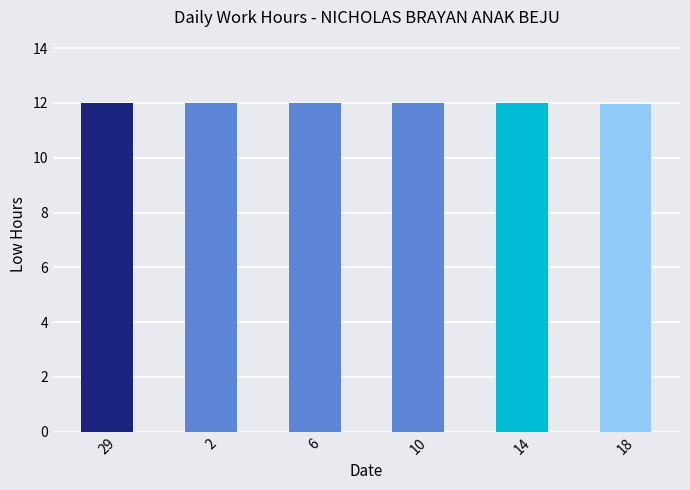

What is the value of the 3rd bar from the left?

12.0